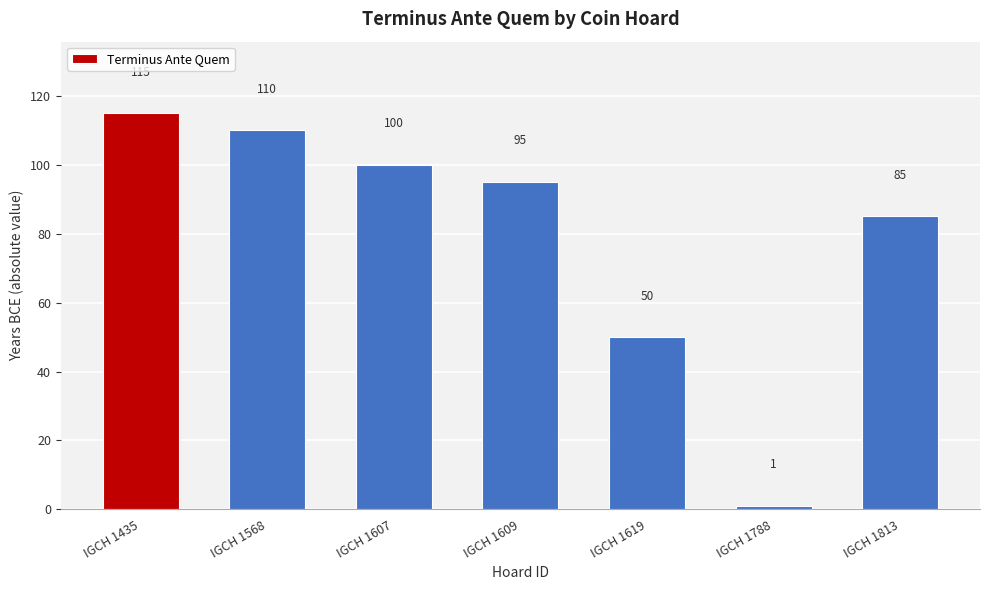

What is the sum of the values at IGCH 1435 and IGCH 1813?

200